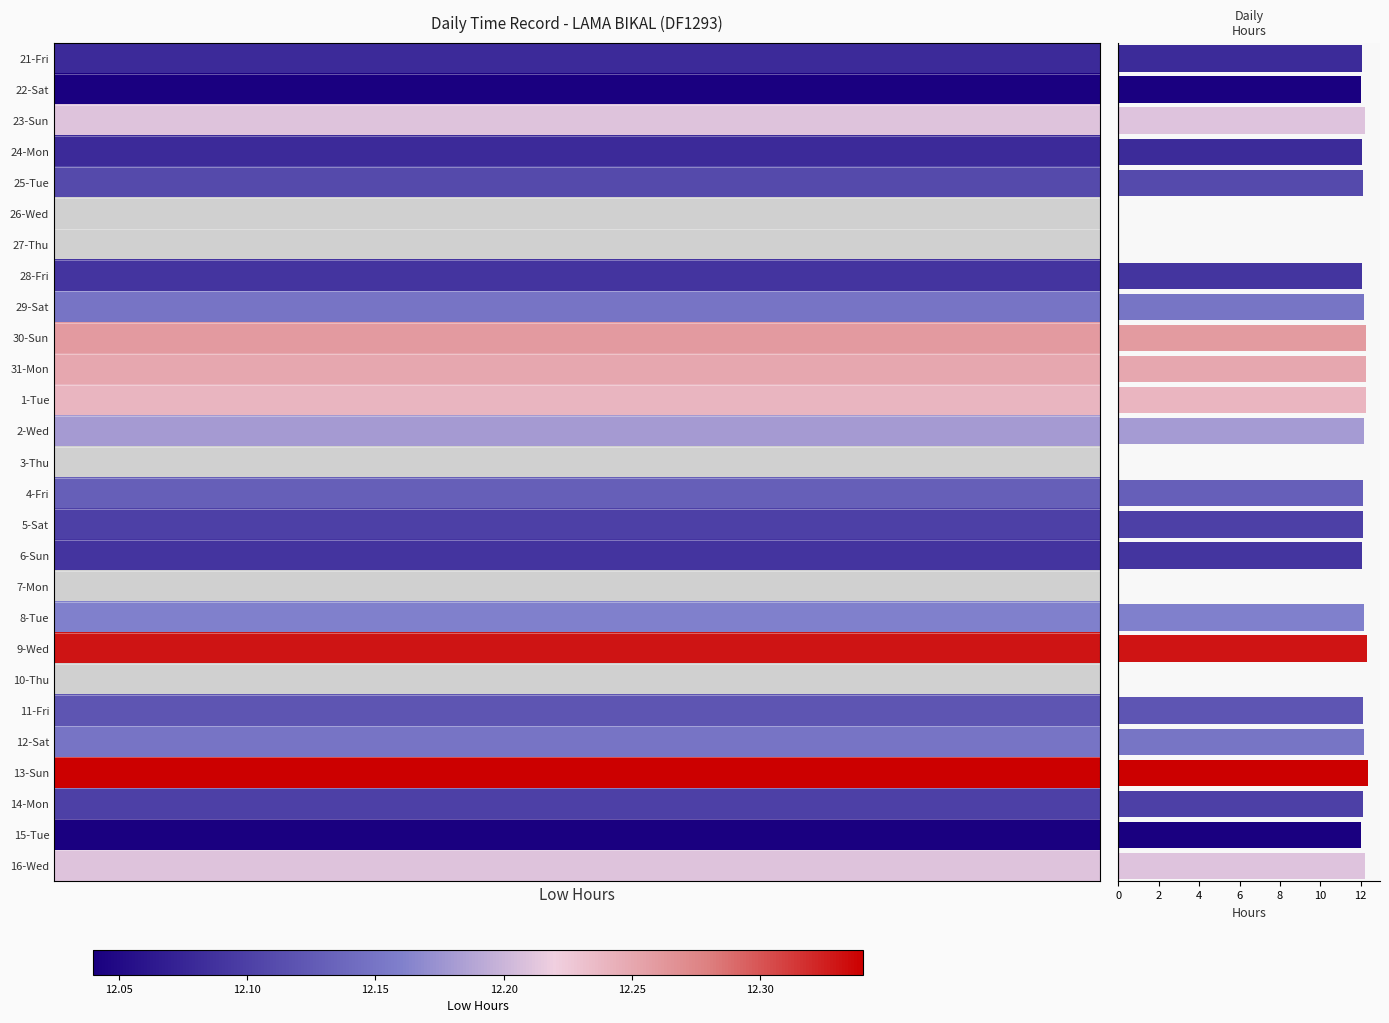

What is the sum of all values?

267.5